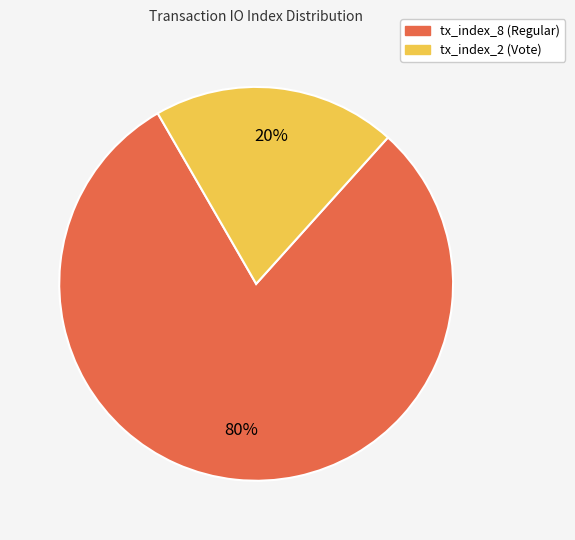

Do tx_index_2 (Vote) and tx_index_8 (Regular) together represent more than half of the pie?

Yes